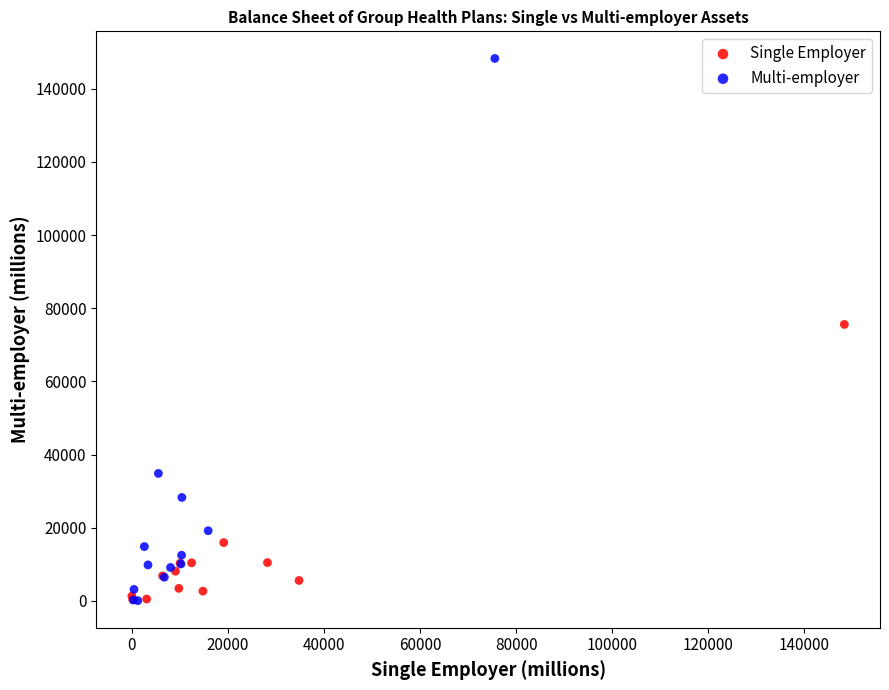

Which series has the widest spread of Y values?

Multi-employer